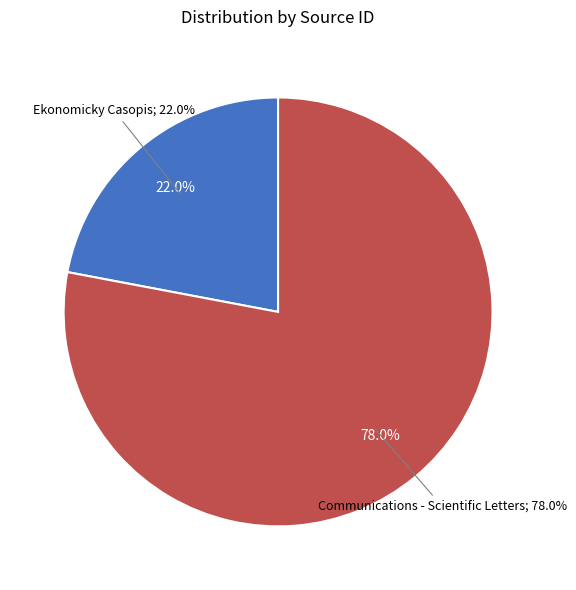

To the nearest percent, what portion does Communications - Scientific Letters represent?

78%